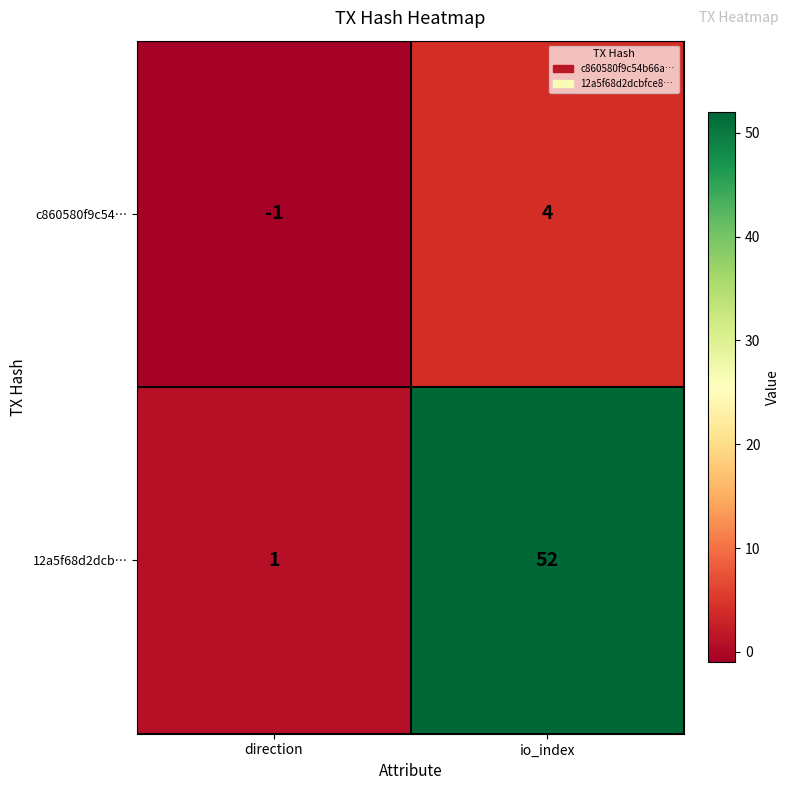

Is it true that c860580f9c54… equals 0 at direction?

False